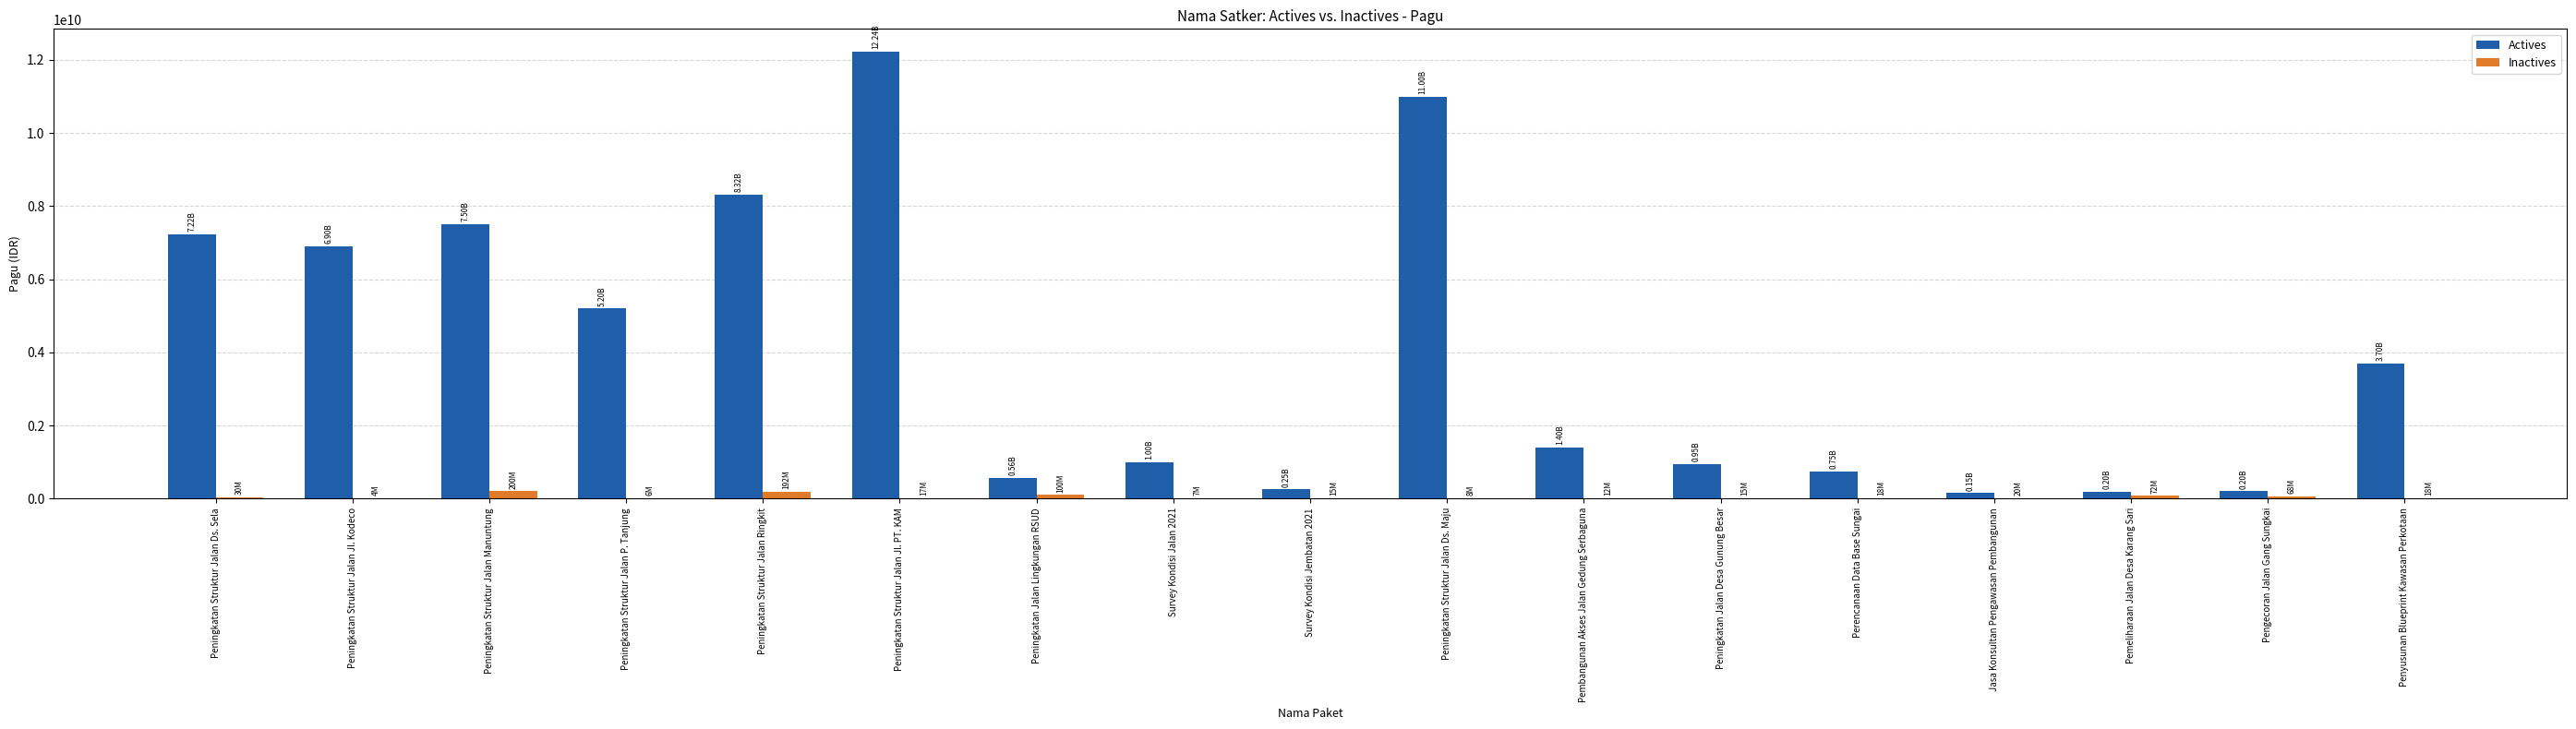

Which series changed the most between Peningkatan Struktur Jalan Ringkit and Pemeliharaan Jalan Desa Karang Sari?

Actives